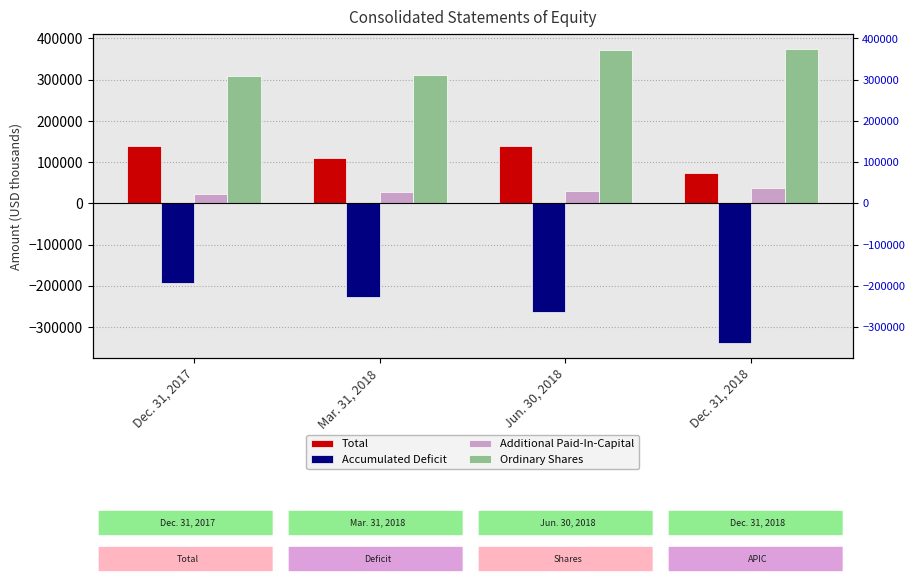

What is the total value across all series at Dec. 31, 2017?

279104